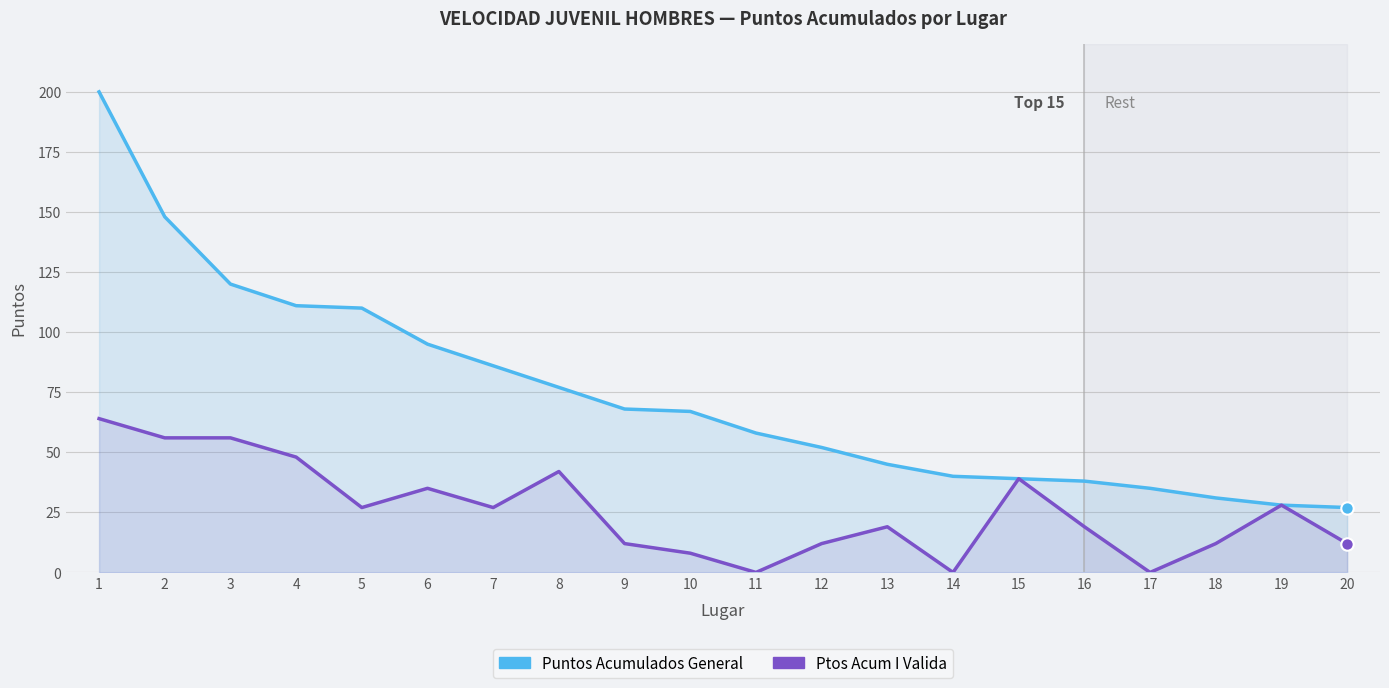

Is the value of Ptos Acum I Valida at 3 greater than the value of Puntos Acumulados General at 1?

No